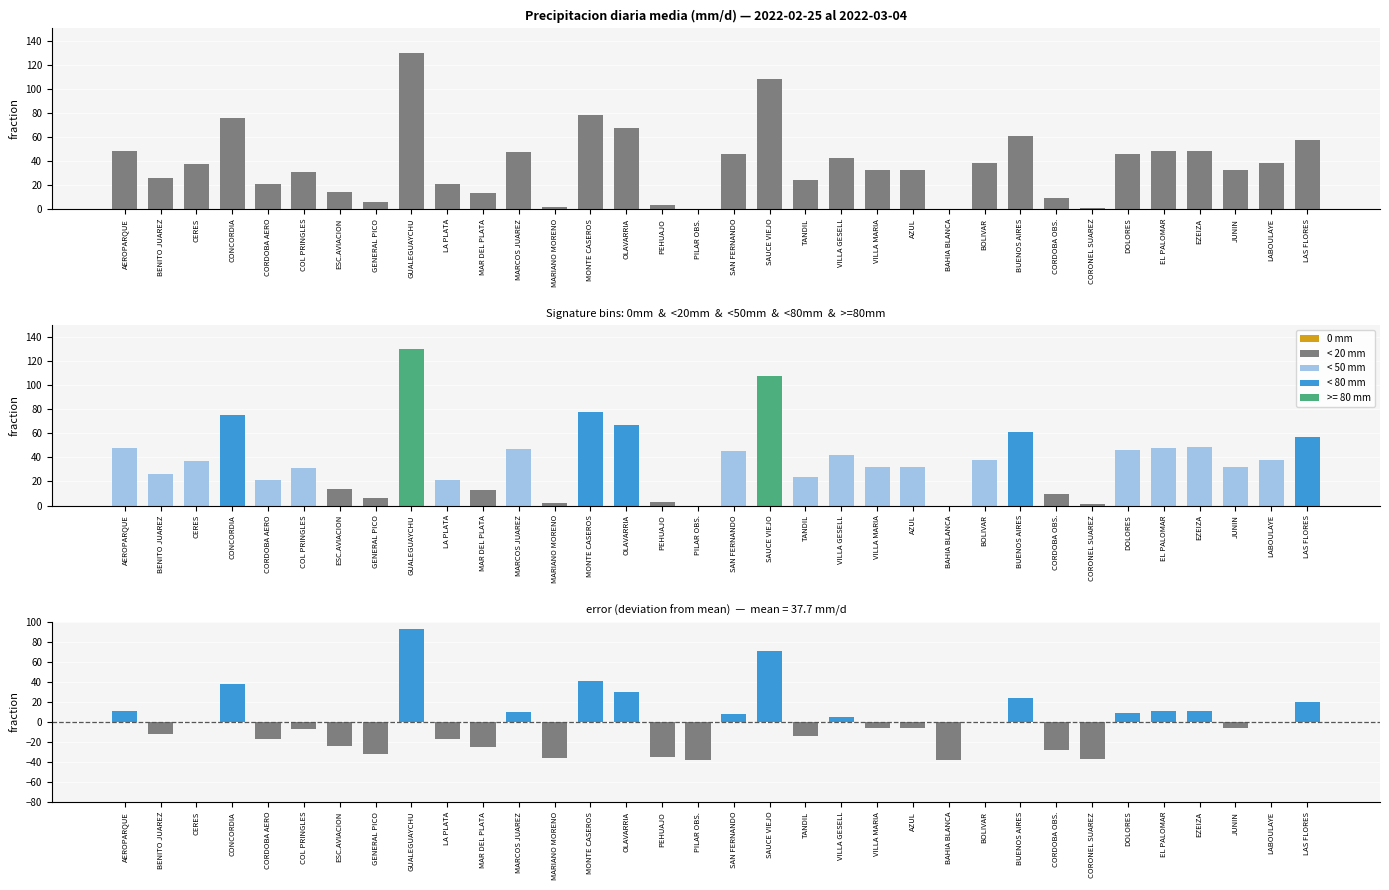

What is the label of the 32nd bar from the left?

JUNIN